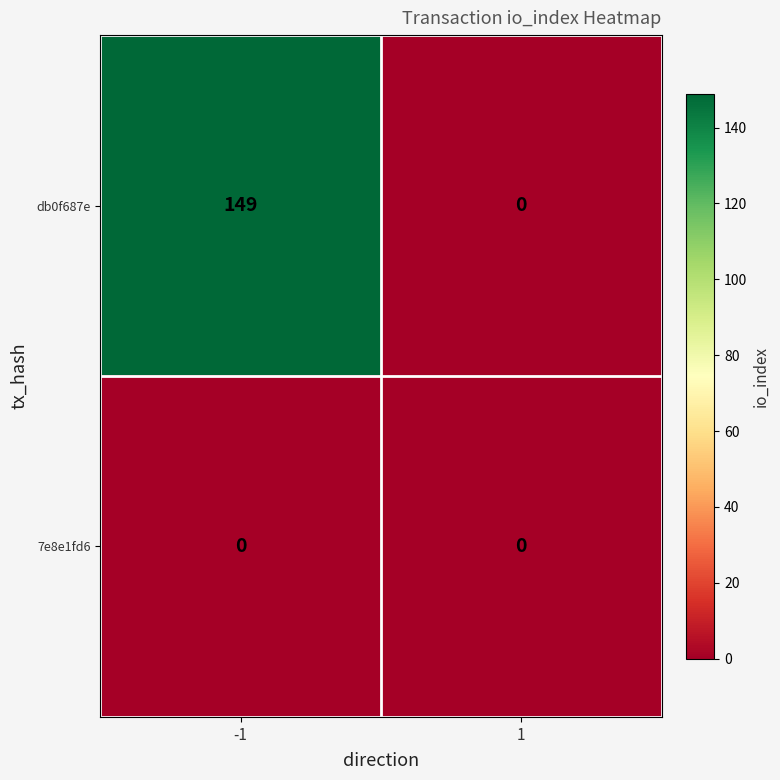

At -1, list the series in order from largest to smallest.

db0f687e, 7e8e1fd6